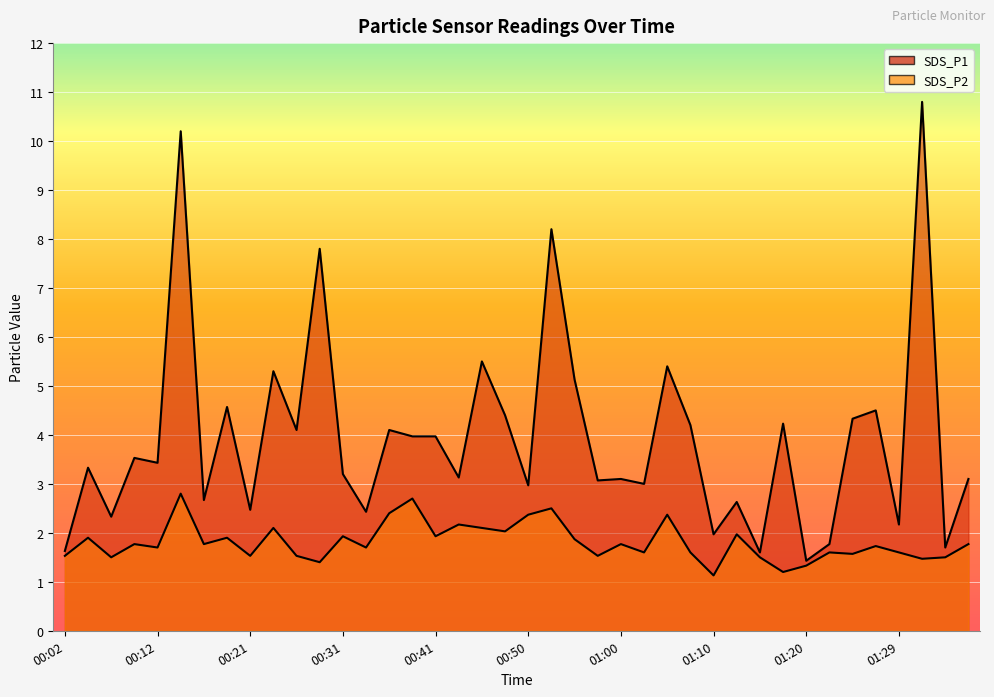

How many data points does each series have?

40